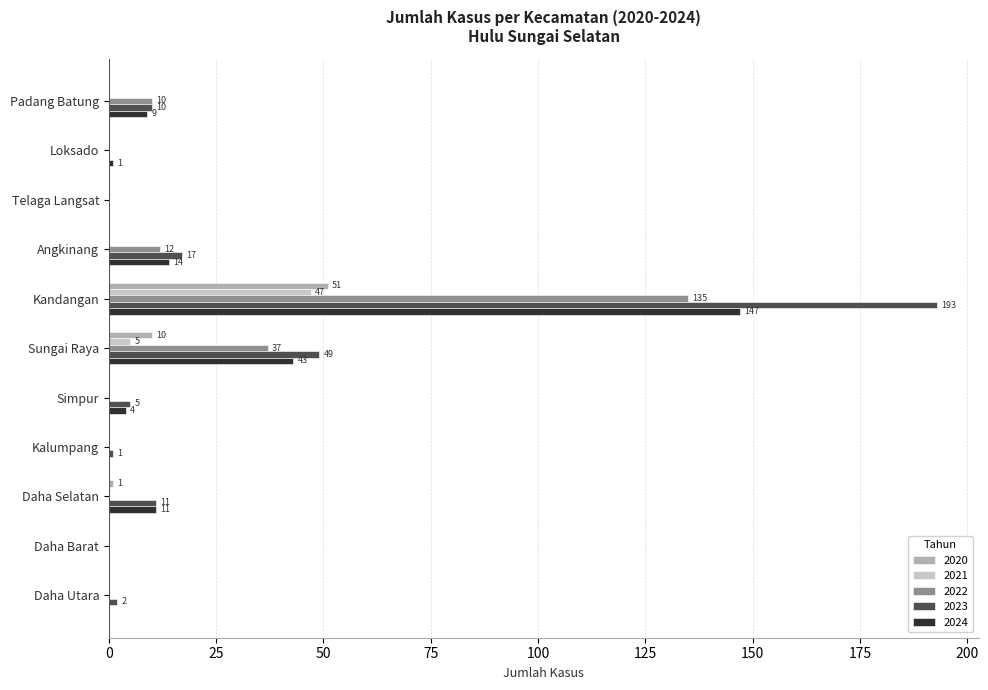

At which category does the chart reach its peak across all series?

Kandangan